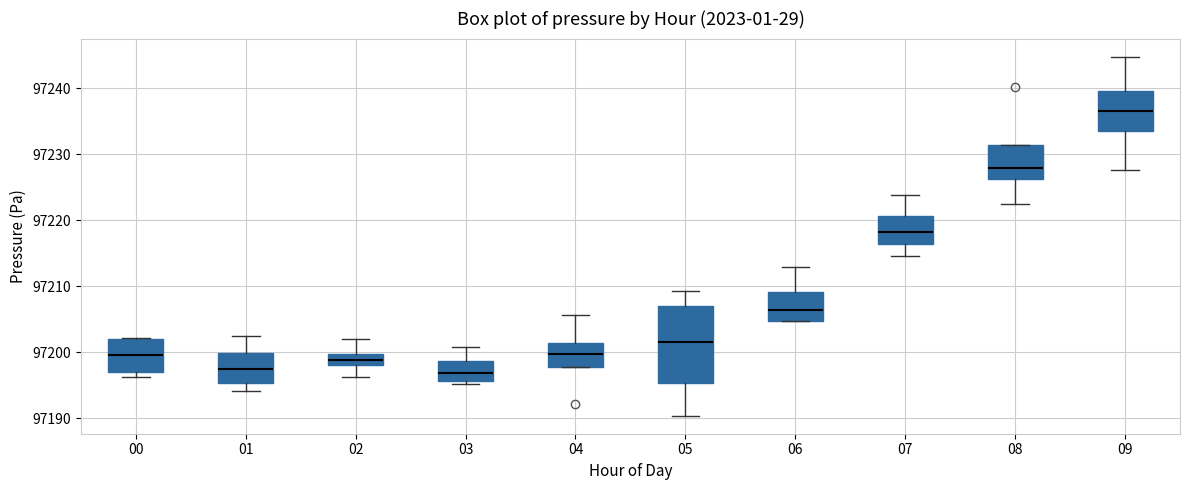

Reading left to right, read every box against the y-axis: the position of its median line, the range the box covers, and the ends of its whiskers. The values are not printed on the chart, so give them approximately, as read against the axis.

00: median 97200, box 97197 to 97202, whiskers 97196 to 97202
01: median 97197, box 97195 to 97200, whiskers 97194 to 97202
02: median 97199, box 97198 to 97200, whiskers 97196 to 97202
03: median 97197, box 97196 to 97199, whiskers 97195 to 97201
04: median 97200, box 97198 to 97201, whiskers 97198 to 97206
05: median 97202, box 97195 to 97207, whiskers 97190 to 97209
06: median 97206, box 97205 to 97209, whiskers 97205 to 97213
07: median 97218, box 97216 to 97221, whiskers 97215 to 97224
08: median 97228, box 97226 to 97231, whiskers 97222 to 97231
09: median 97237, box 97233 to 97240, whiskers 97228 to 97245